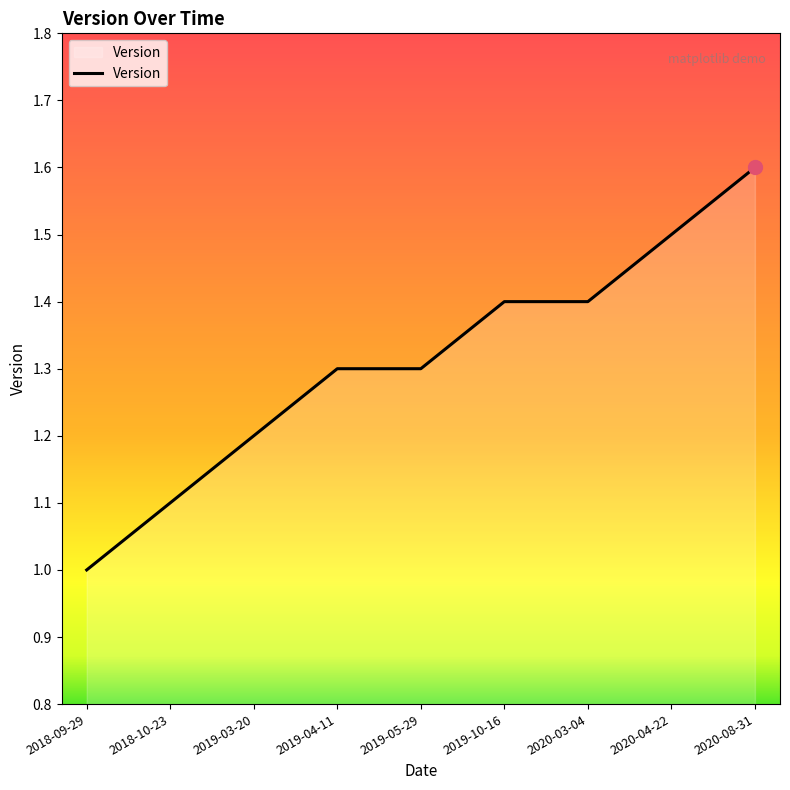

True or false: the data shows 1.3 at 2019-05-29.

True